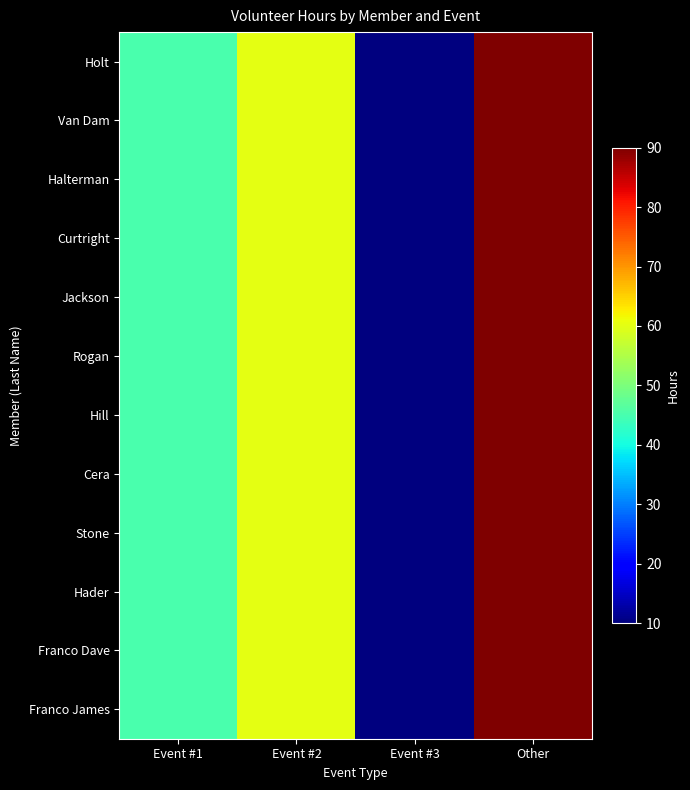

Which series changed the most between Event #1 and Event #3?

Holt